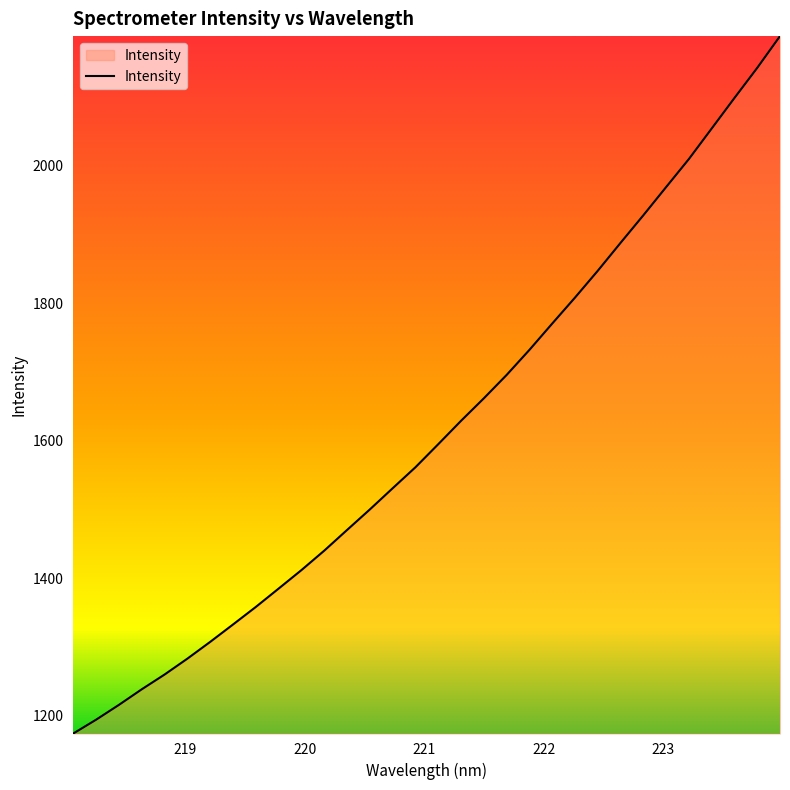

What is the minimum value shown in the chart?

1174.5